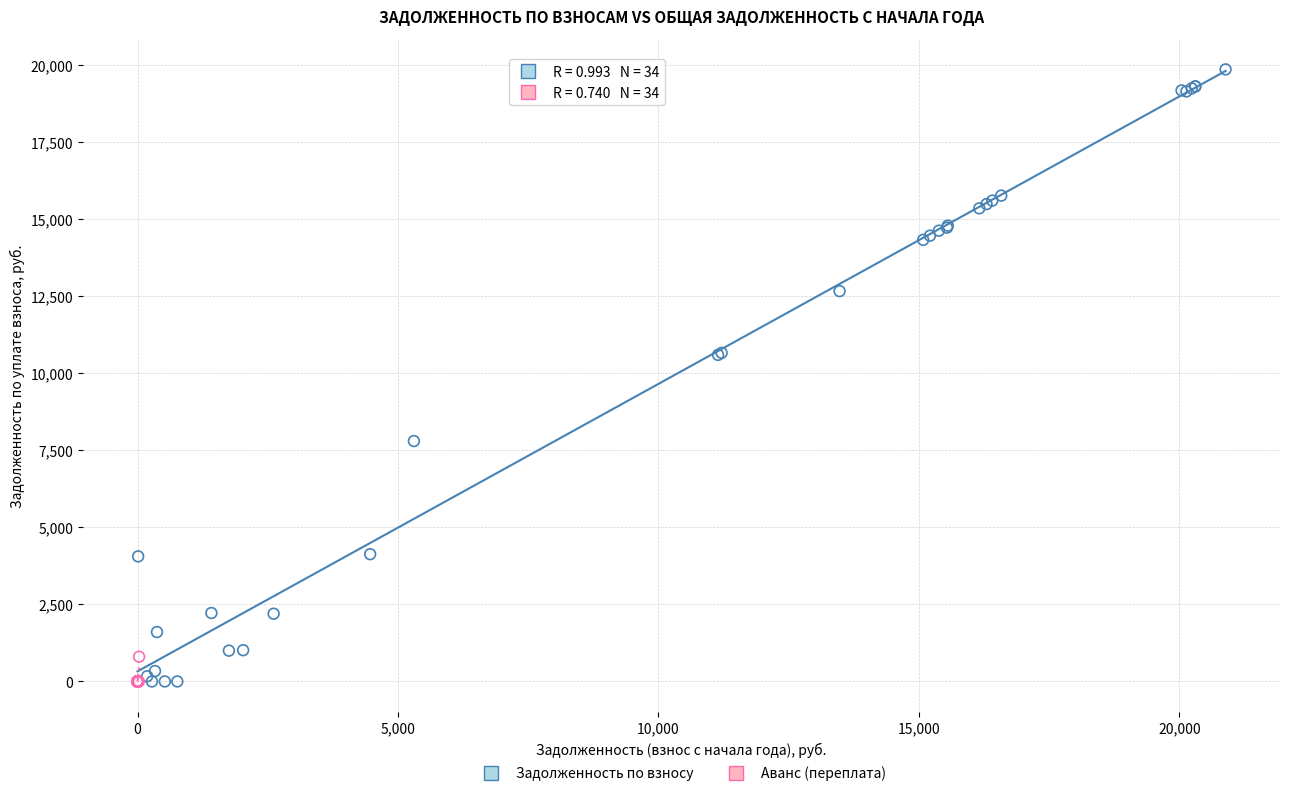

Which series has the largest Y range (max minus min)?

Задолженность по взносу